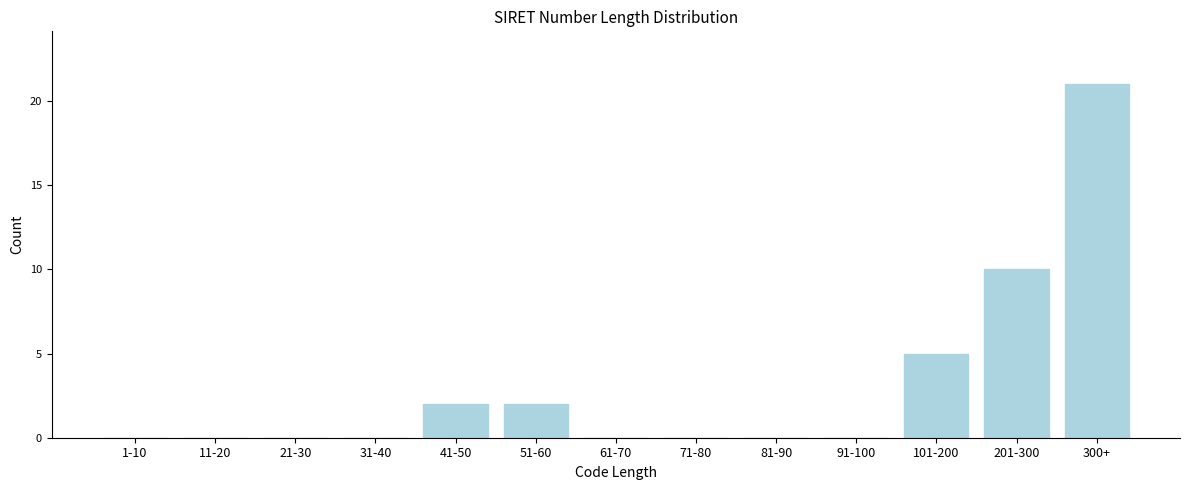

Reading right to left, extract all data points from this chart.

300+=21	201-300=10	101-200=5	91-100=0	81-90=0	71-80=0	61-70=0	51-60=2	41-50=2	31-40=0	21-30=0	11-20=0	1-10=0